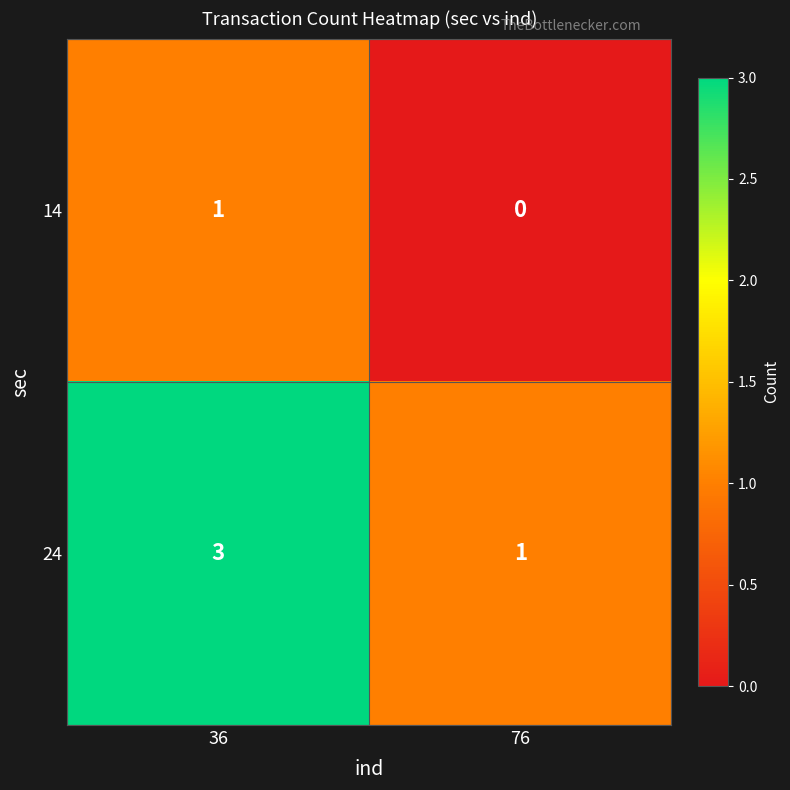

At which label is 14 closest to 0?

76